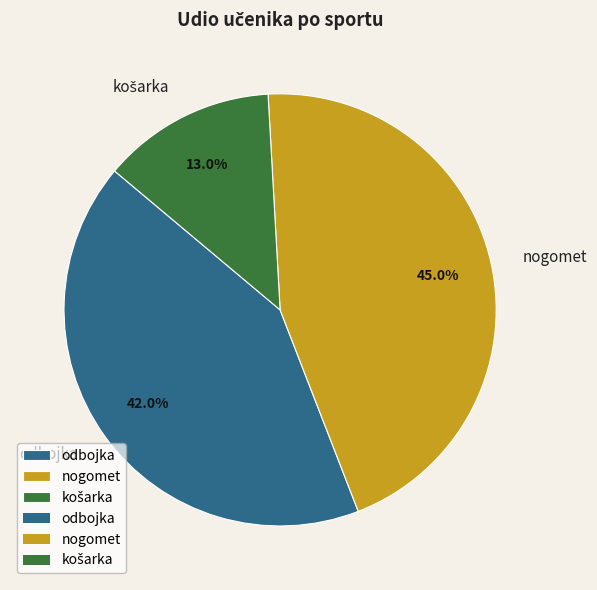

What portion of the pie excludes nogomet?

55.0%